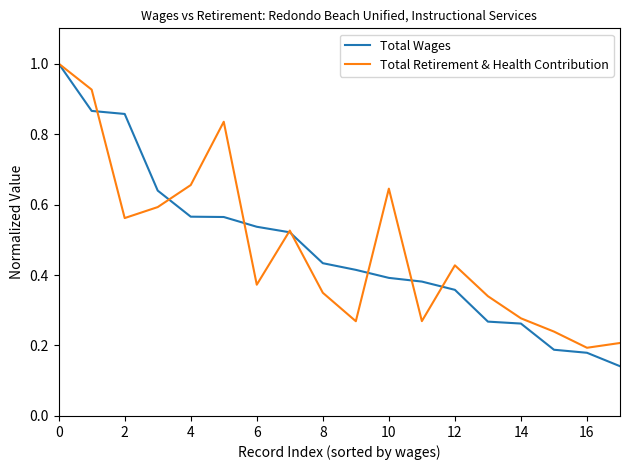

What is the maximum value shown in the chart?

1.0